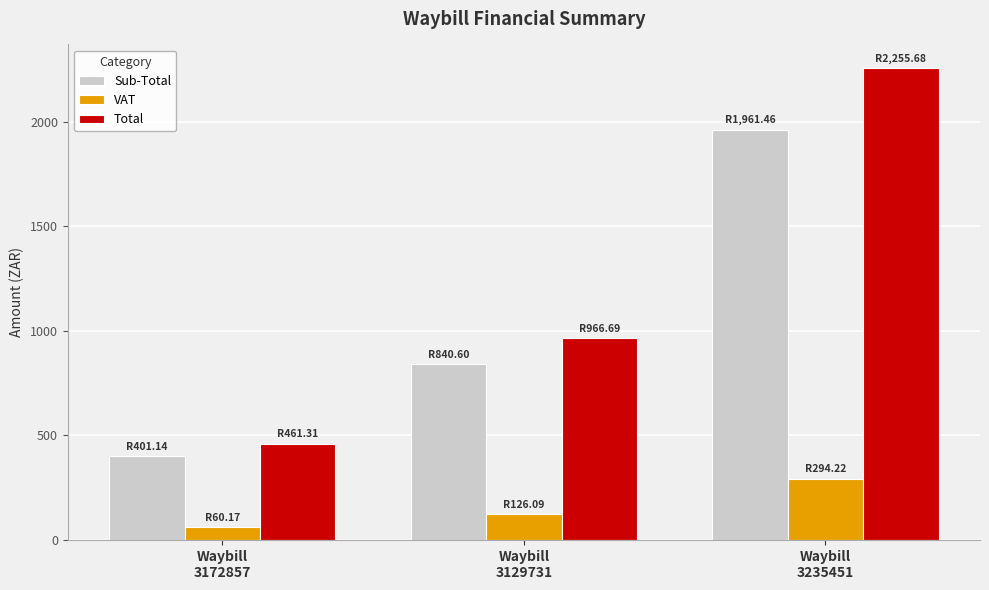

Rank the series at Waybill
3172857 from highest to lowest value.

Total, Sub-Total, VAT